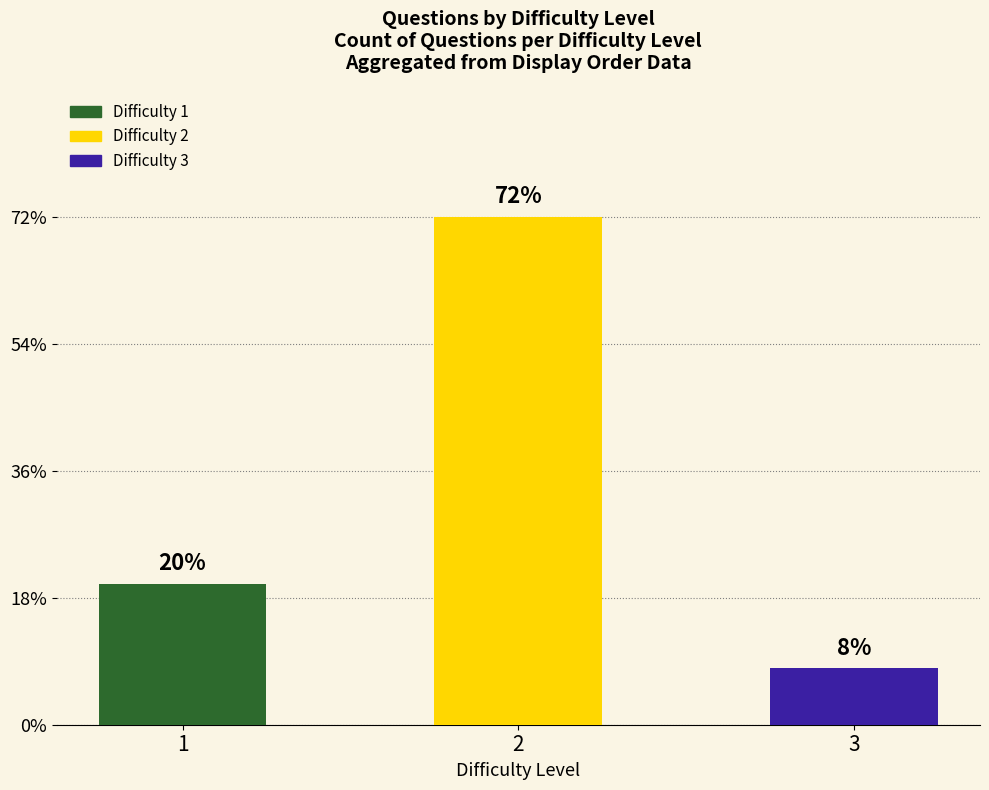

Rank the categories by value from lowest to highest.

3, 1, 2